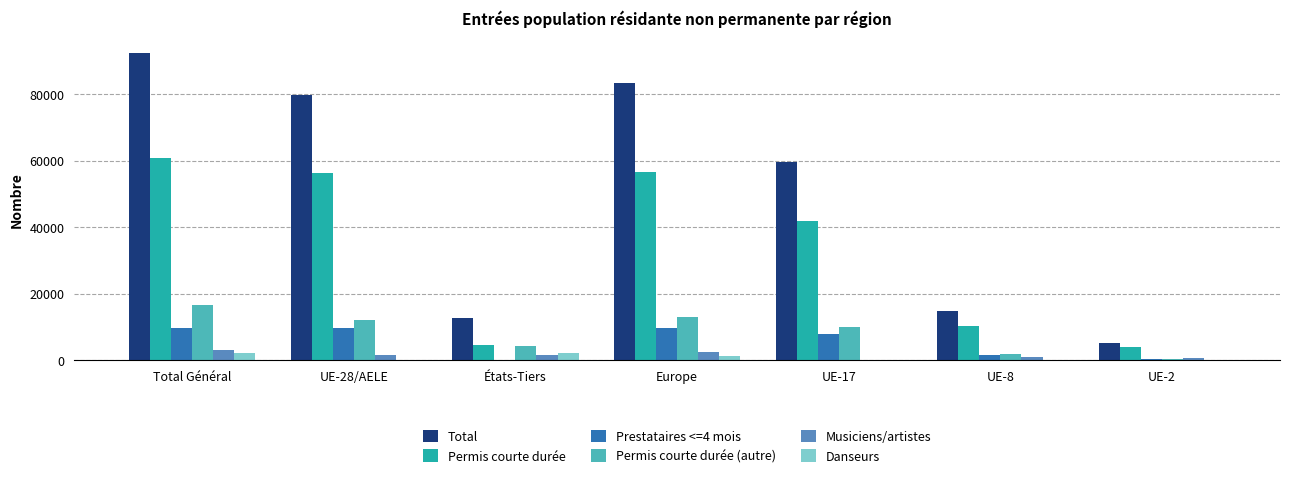

What is the maximum value for Musiciens/artistes?

3084